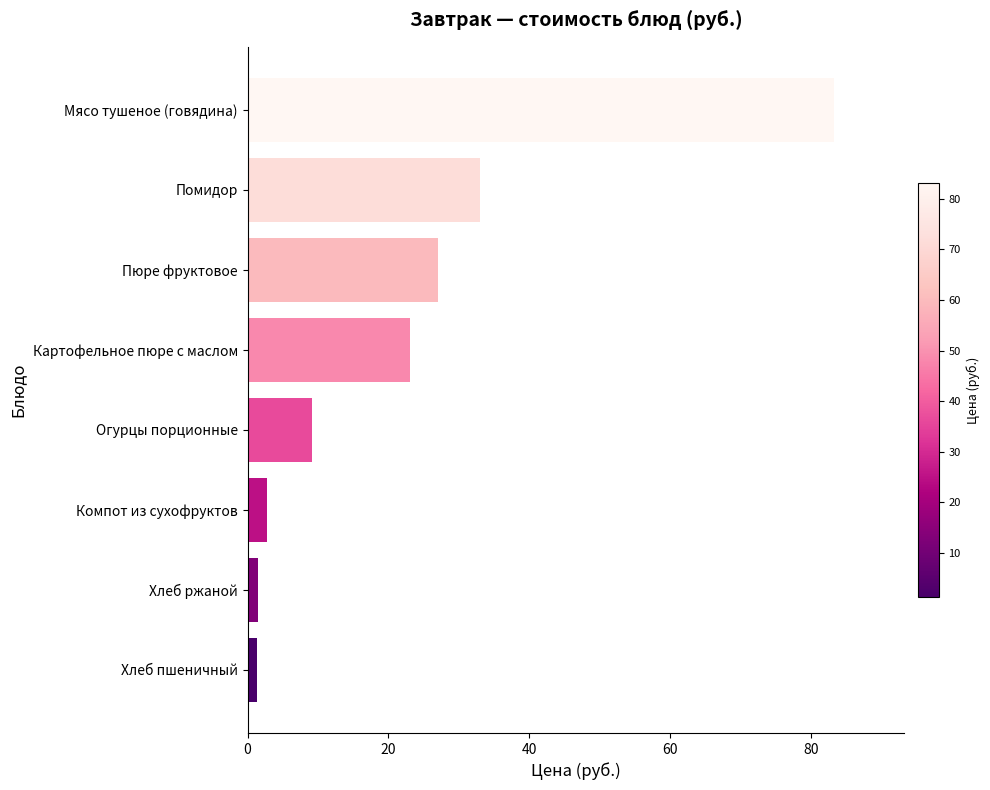

Approximately how many times larger is the value at Пюре фруктовое compared to Компот из сухофруктов?

9.7